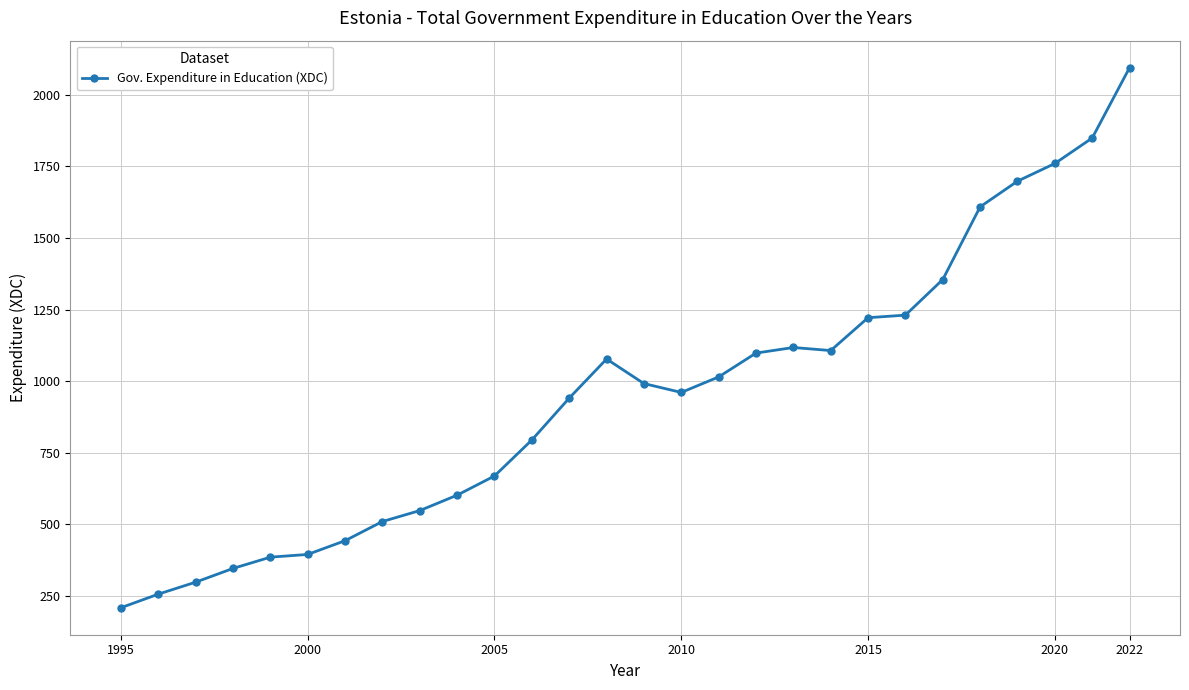

What is the average value?

949.4